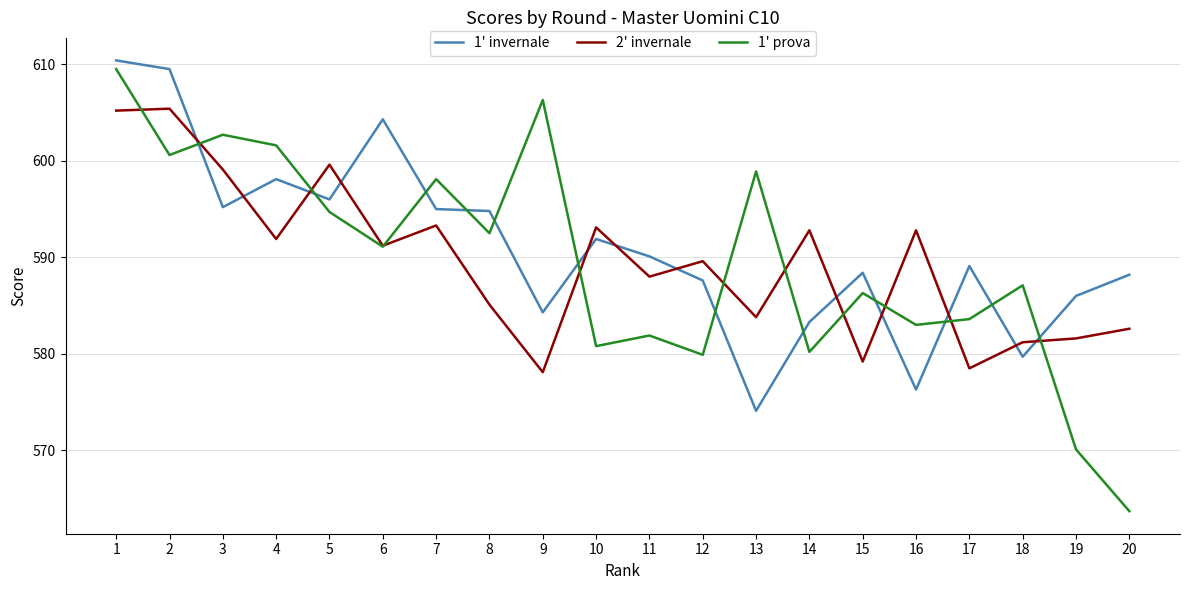

Is the value of 2' invernale at 6 greater than the value of 1' prova at 2?

No